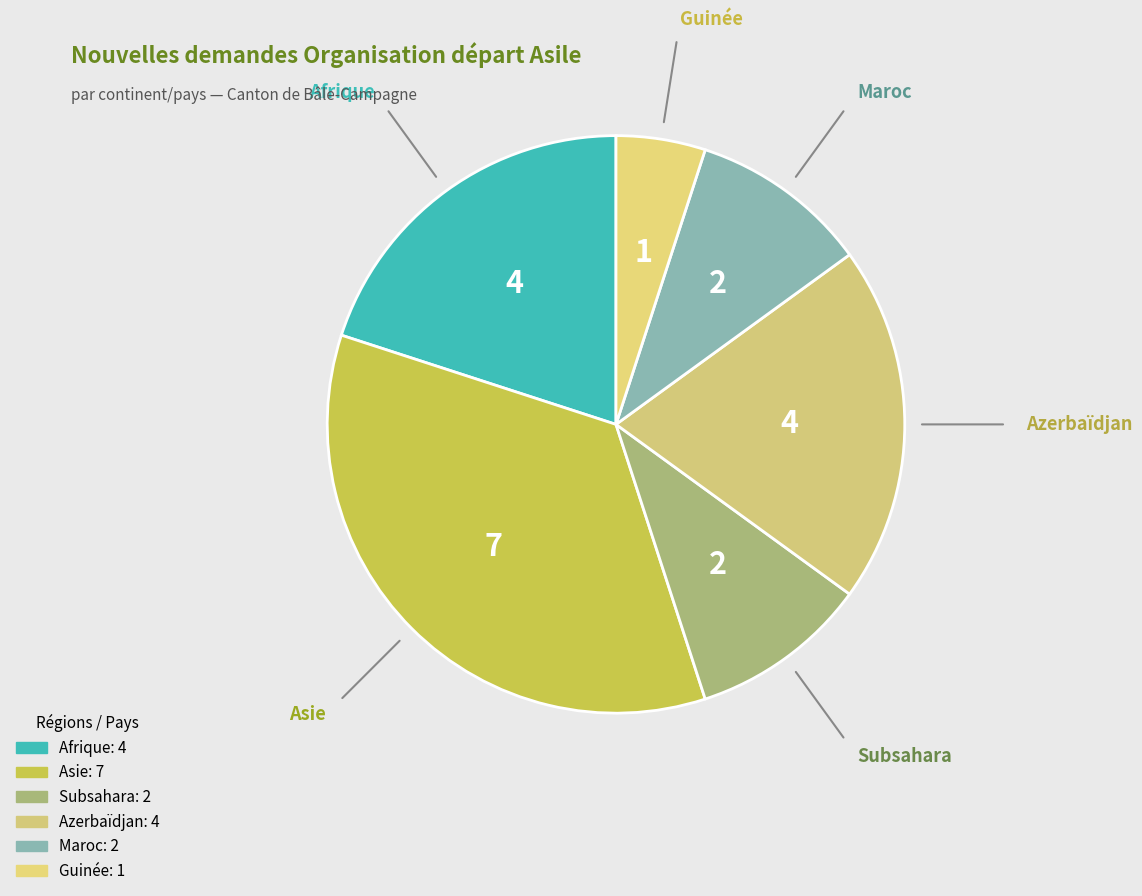

Is it true that Maroc is 3% of the pie?

False